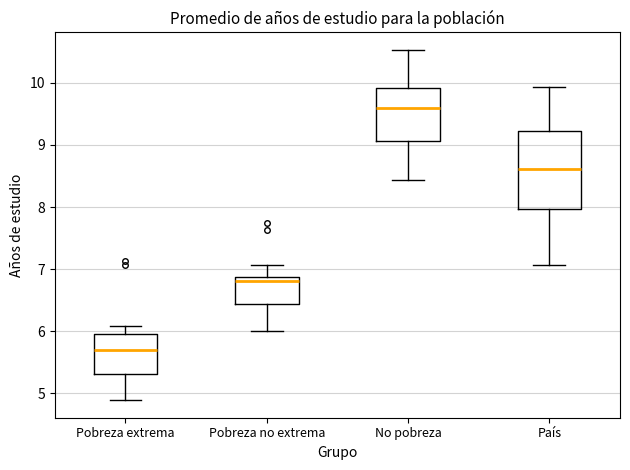

Which box is the tallest, from its lower edge to its upper edge?

País